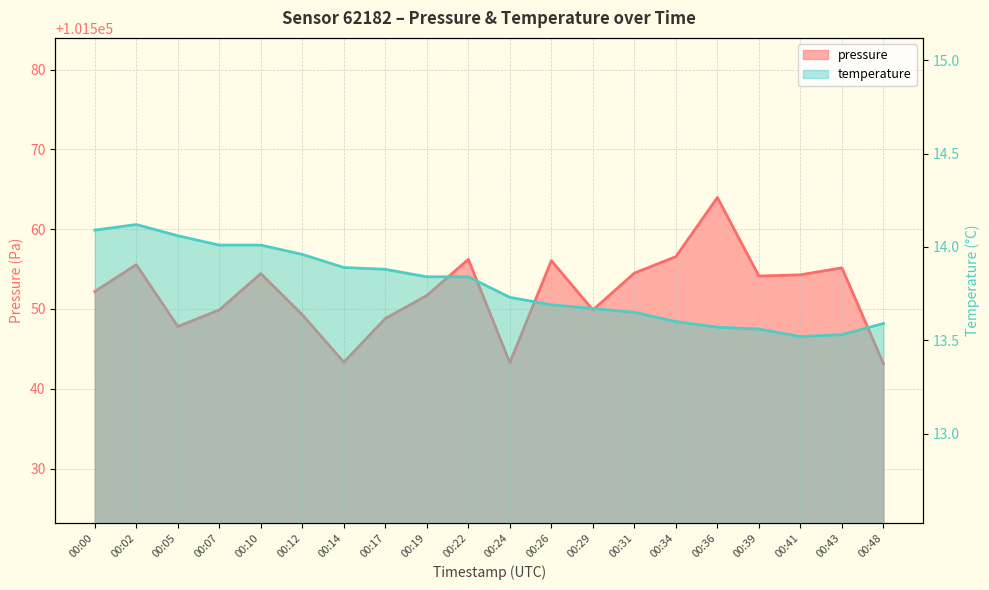

Reading left to right, extract all data points from this chart.

pressure: 00:00=101552.2	00:02=101555.6	00:05=101547.8	00:07=101549.9	00:10=101554.4	00:12=101549.3	00:14=101543.3	00:17=101548.8	00:19=101551.7	00:22=101556.2	00:24=101543.3	00:26=101556.1	00:29=101549.9	00:31=101554.5	00:34=101556.6	00:36=101564.0	00:39=101554.1	00:41=101554.3	00:43=101555.2	00:48=101543.2
temperature: 00:00=14.1	00:02=14.1	00:05=14.1	00:07=14.0	00:10=14.0	00:12=14.0	00:14=13.9	00:17=13.9	00:19=13.8	00:22=13.8	00:24=13.7	00:26=13.7	00:29=13.7	00:31=13.7	00:34=13.6	00:36=13.6	00:39=13.6	00:41=13.5	00:43=13.5	00:48=13.6